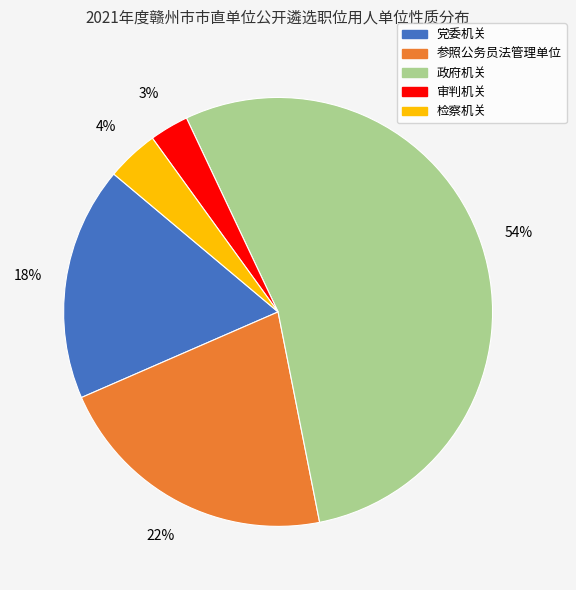

Is there a majority slice in this chart?

Yes